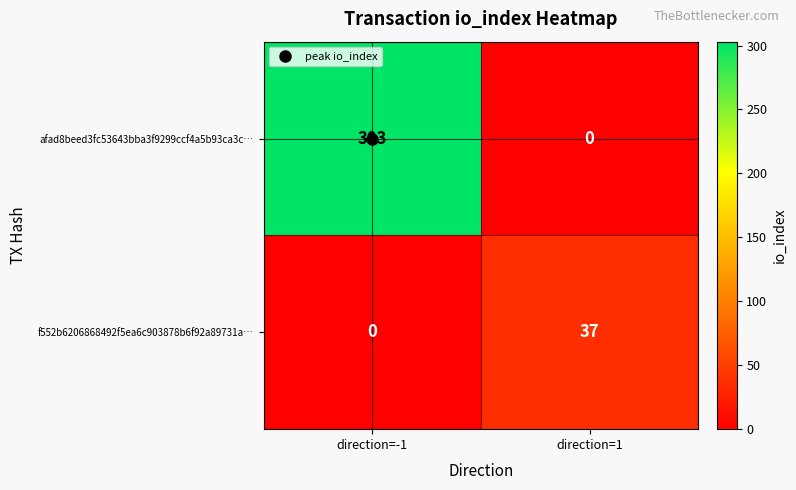

Rank the series at direction=-1 from highest to lowest value.

afad8beed3fc53643bba3f9299ccf4a5b93ca3c…, f552b6206868492f5ea6c903878b6f92a89731a…